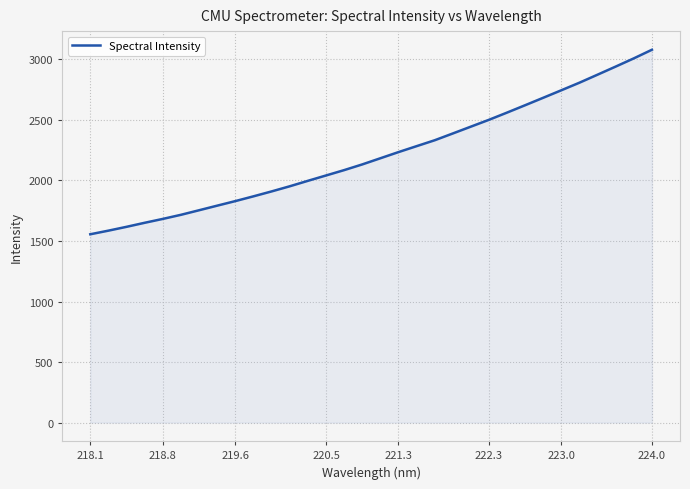

What is the difference between the maximum and minimum values?

1524.8